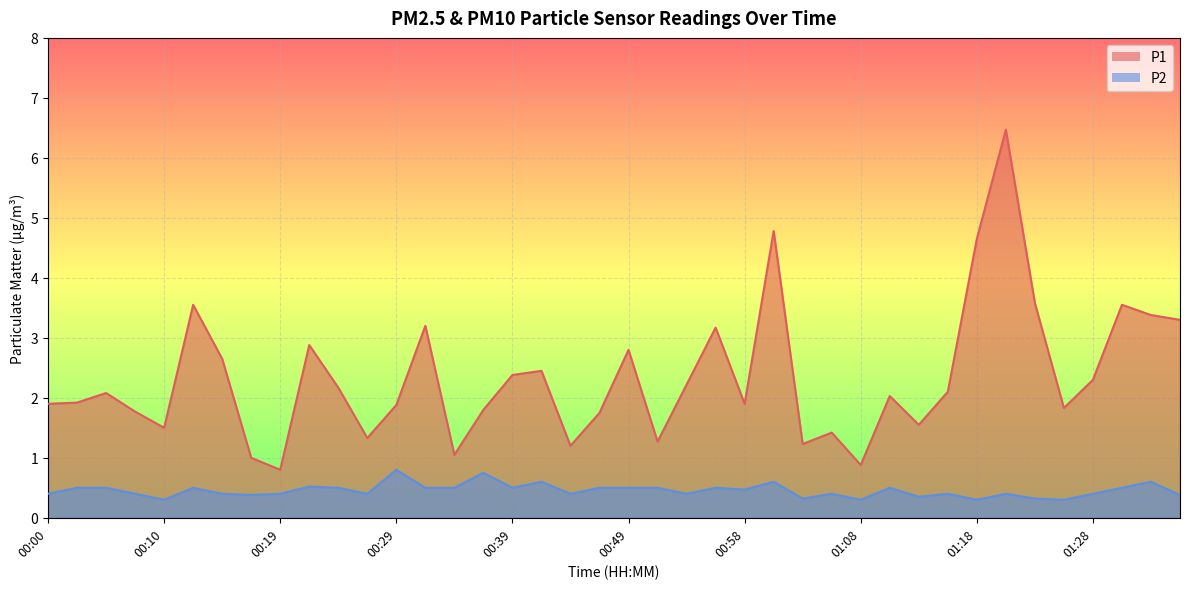

At which category does the chart reach its minimum across all series?

00:10